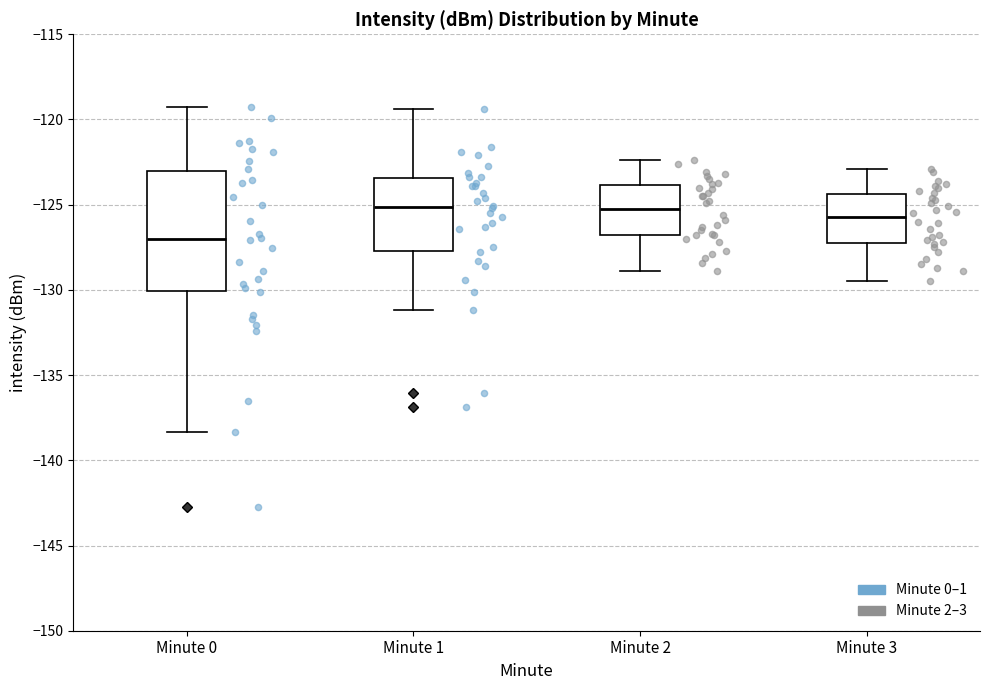

Where does the lower whisker of the box for Minute 1 end on the y-axis? The values are not printed on the chart, so give them approximately, as read against the axis.

-131.0